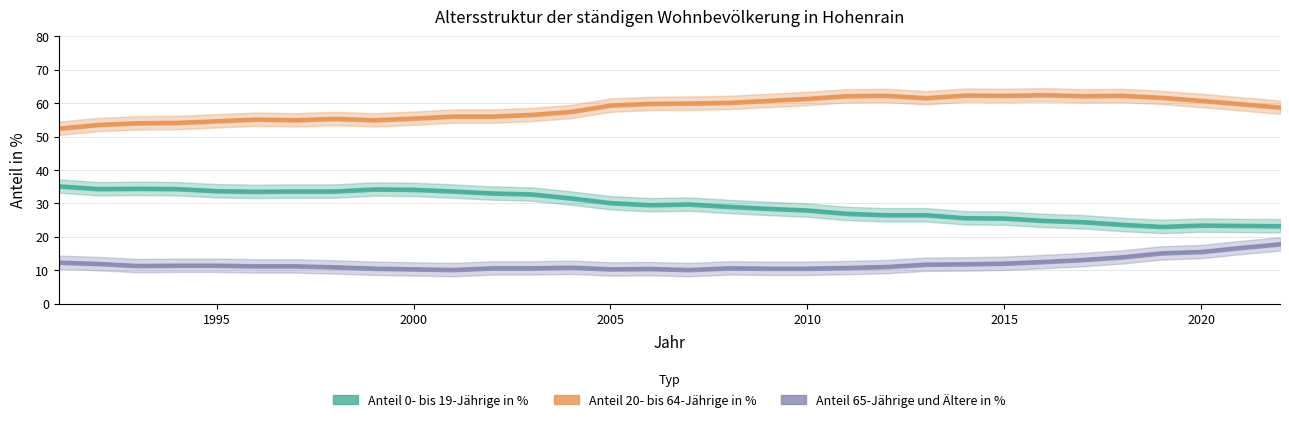

At how many categories does at least one series exceed 50?

32